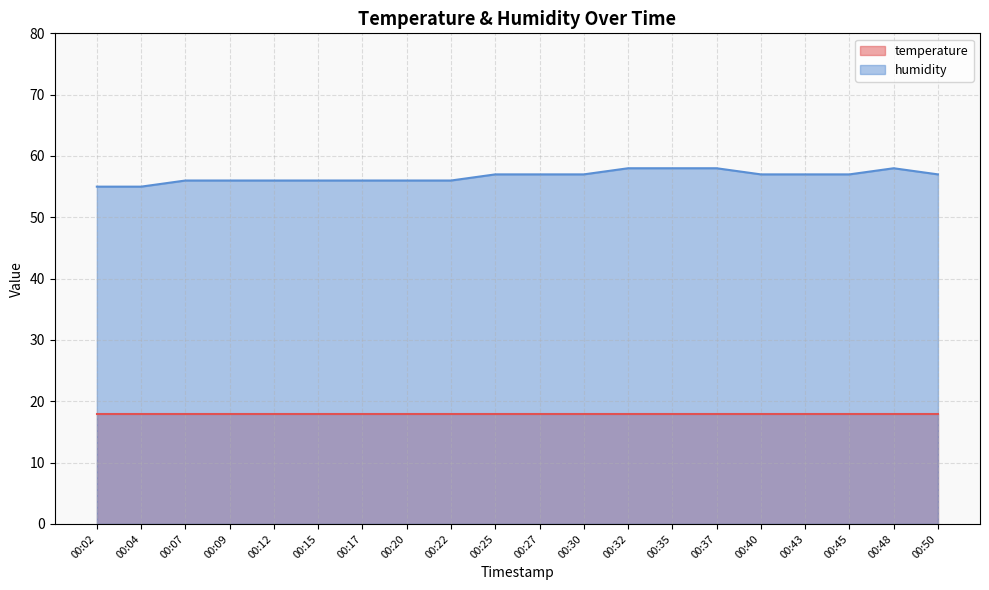

True or false: the data has more than 1 interior local peaks.

False